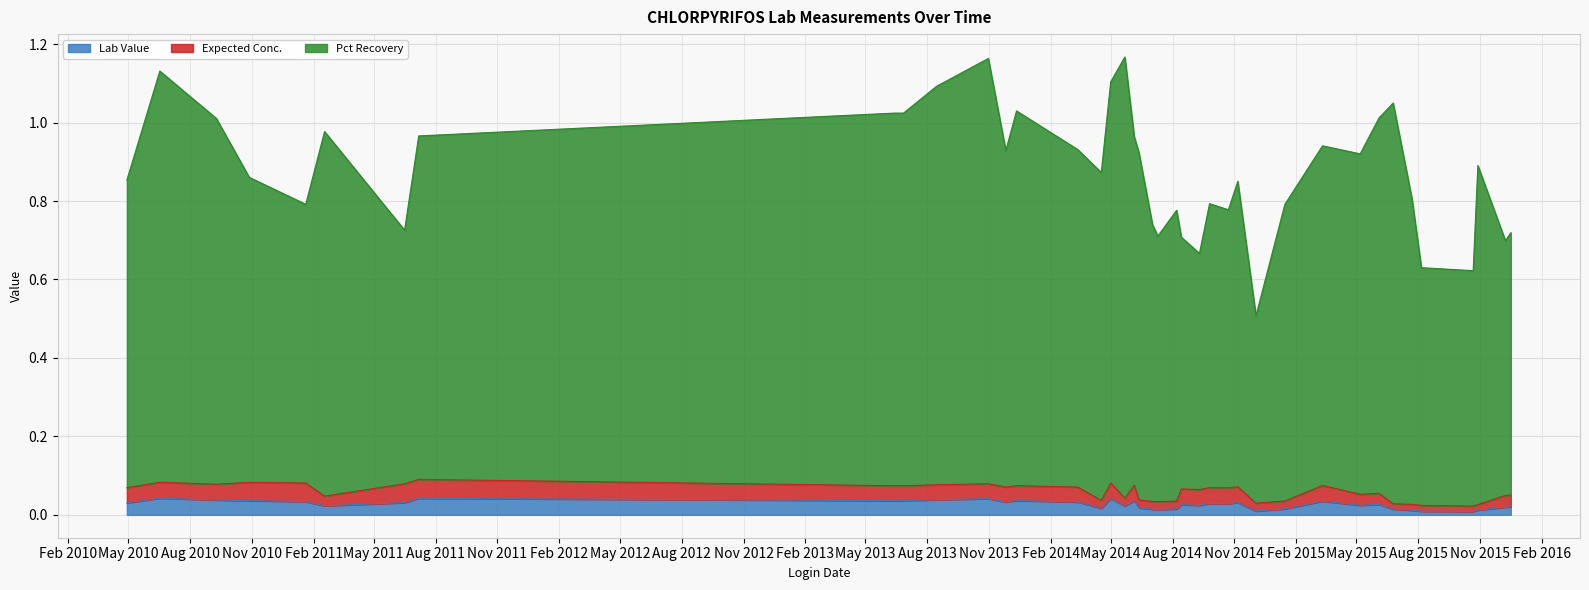

Which series has the largest range (max minus min)?

Pct Recovery